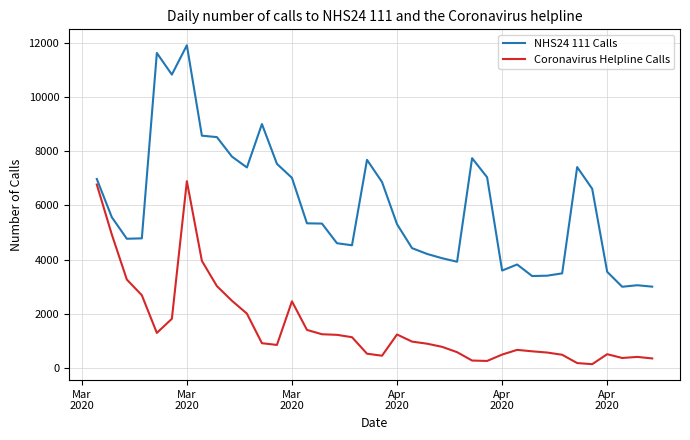

True or false: NHS24 111 Calls and Coronavirus Helpline Calls intersect in this chart.

False